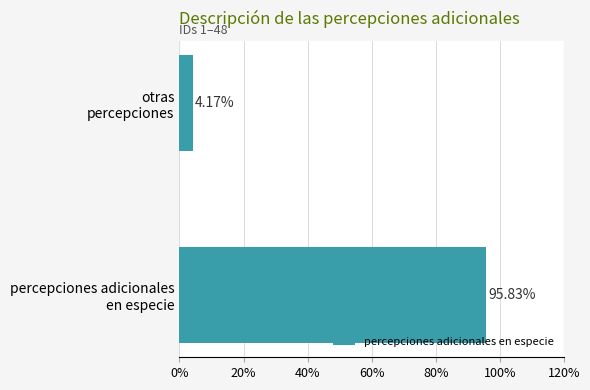

What is the difference between the maximum and minimum values?

91.7